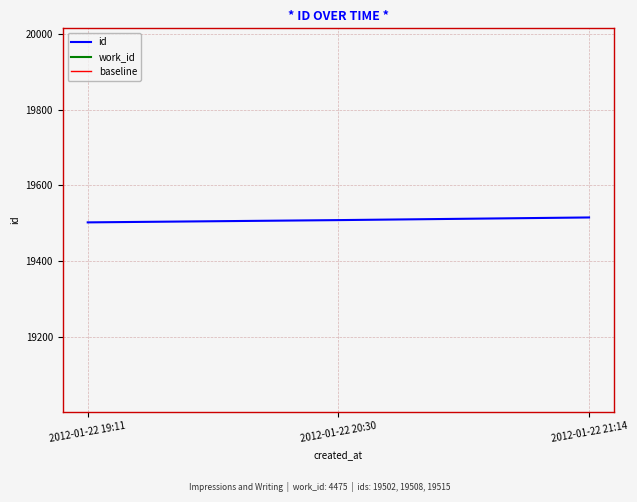

Which series changed the most between 2012-01-22 19:11 and 2012-01-22 21:14?

id